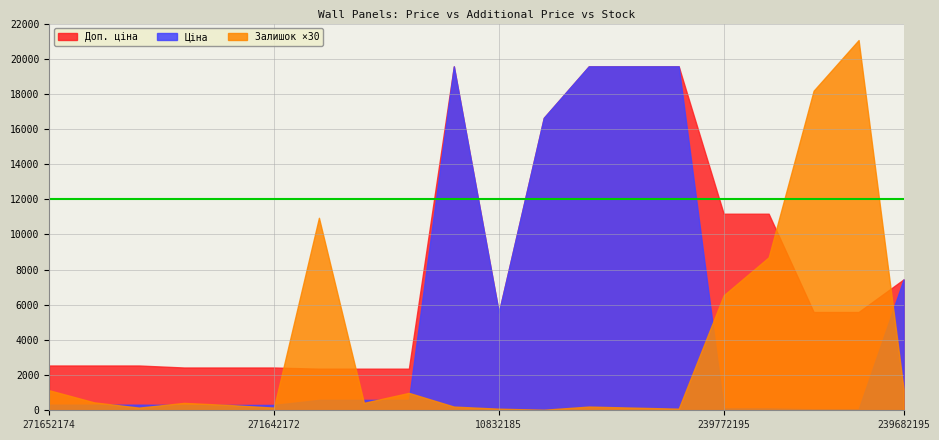

What is the total value across all series at 271642174?

2750.9